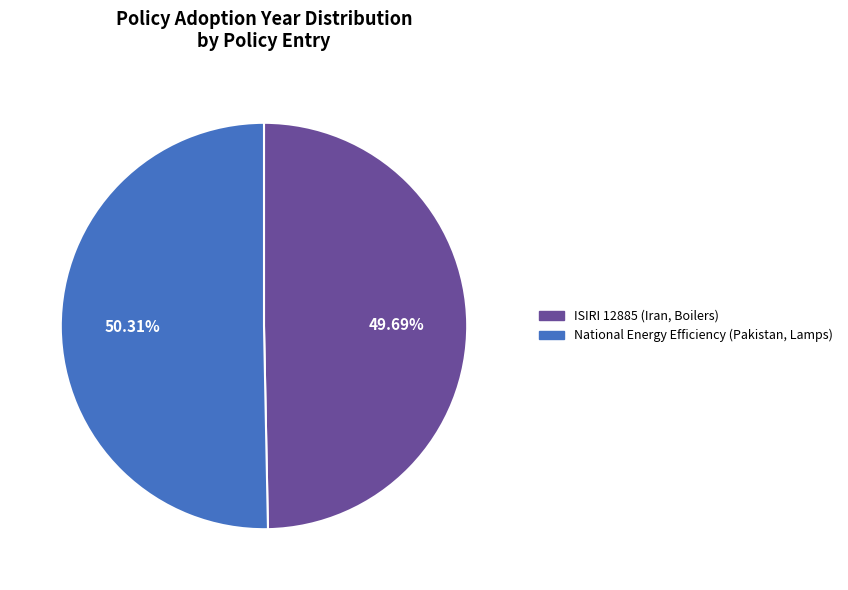

To the nearest percent, what portion does National Energy Efficiency (Pakistan, Lamps) represent?

50%